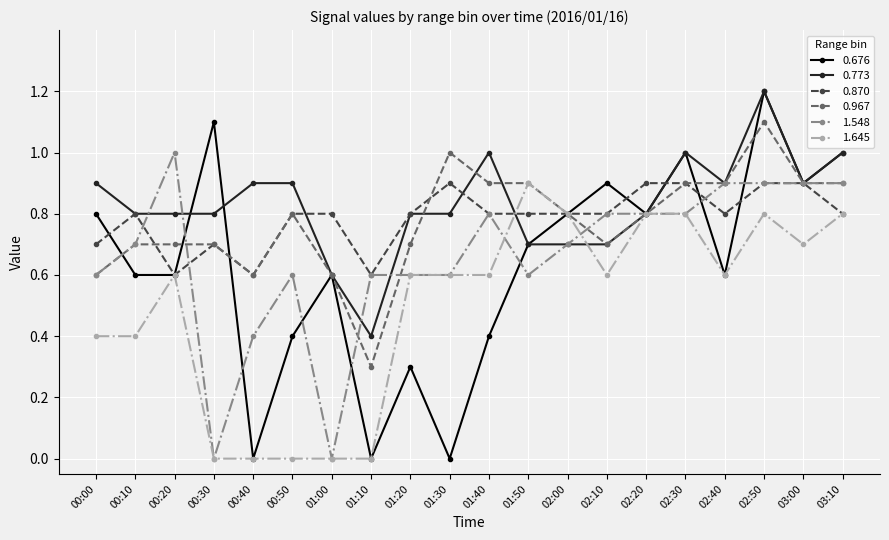

At which category is the sum across all series the highest?

02:50